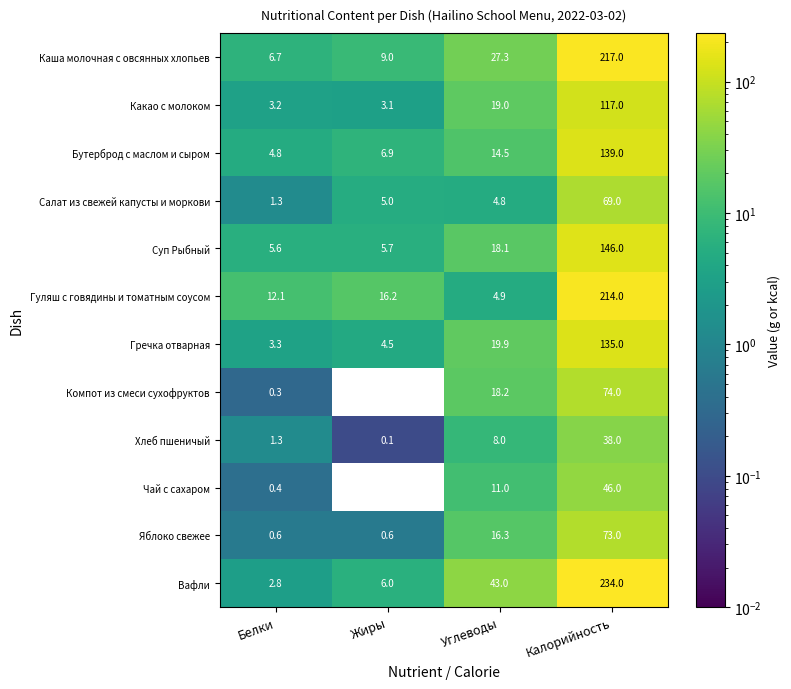

Rank the series by their maximum value, from lowest to highest.

Хлеб пшеничый, Чай с сахаром, Салат из свежей капусты и моркови, Яблоко свежее, Компот из смеси сухофруктов, Какао с молоком, Гречка отварная, Бутерброд с маслом и сыром, Суп Рыбный, Гуляш с говядины и томатным соусом, Каша молочная с овсянных хлопьев, Вафли